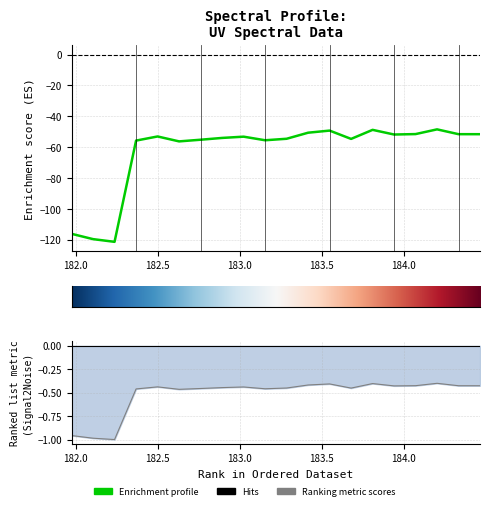

Reading right to left, list all the values displayed in this chart.

184.46687888=-51.6	184.3357763242=-51.5	184.2046578328=-48.4	184.0735234058=-51.5	183.9423730432=-51.8	183.811206745=-48.7	183.6800245112=-54.6	183.5488263418=-49.2	183.4176122368=-50.6	183.2863821962=-54.5	183.15513622=-55.5	183.0238743082=-53.2	182.8925964608=-54.0	182.7613026778=-55.1	182.6299929592=-56.2	182.498667305=-53.0	182.3673257152=-55.7	182.2359681898=-121.2	182.1045947288=-119.5	181.9732053322=-116.0